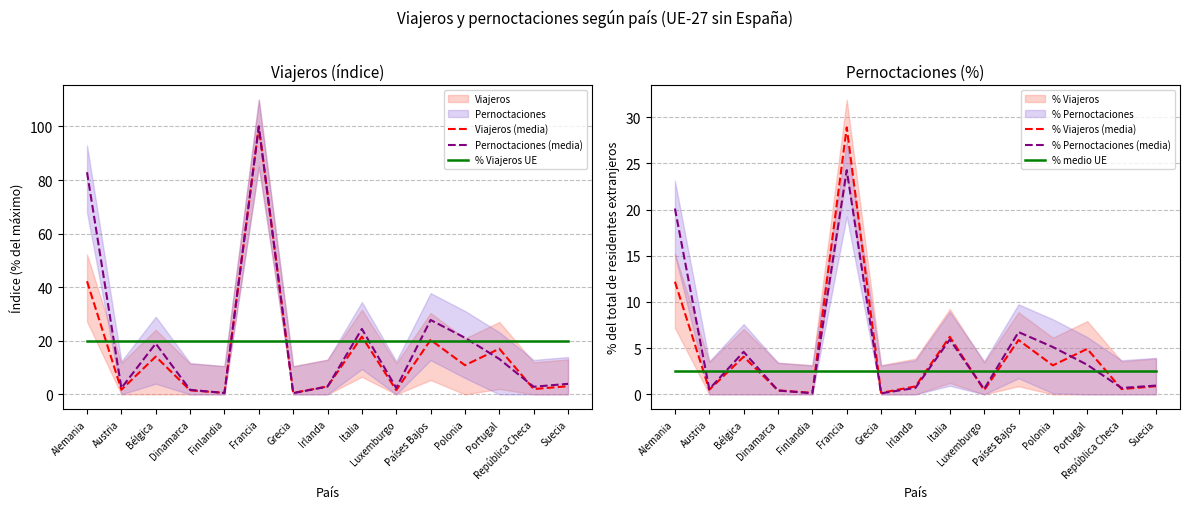

At which category is the sum across all series the highest?

Francia